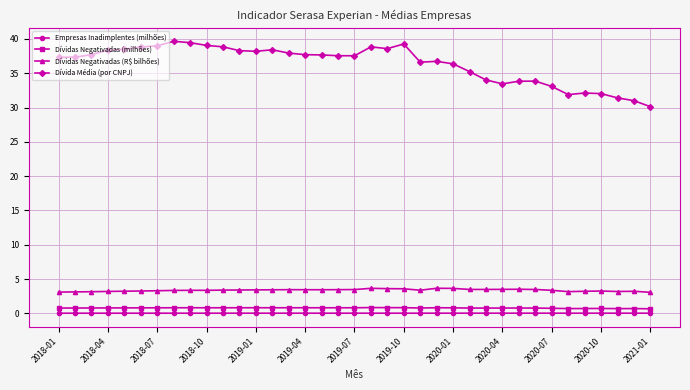

How many series are shown in this chart?

4